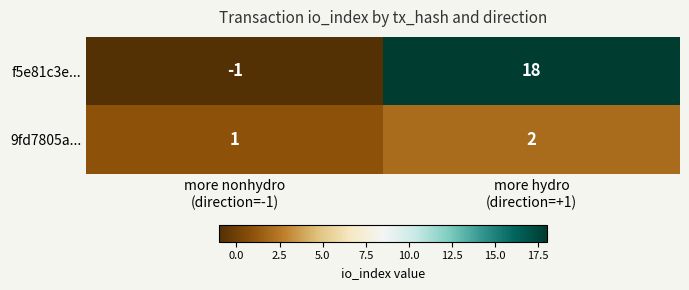

What is the greatest value displayed?

18